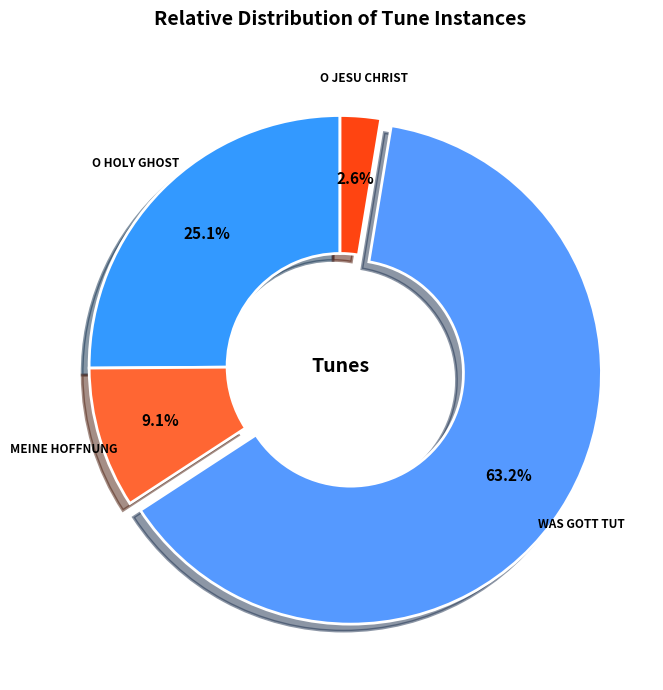

Count the number of slices in the pie.

4